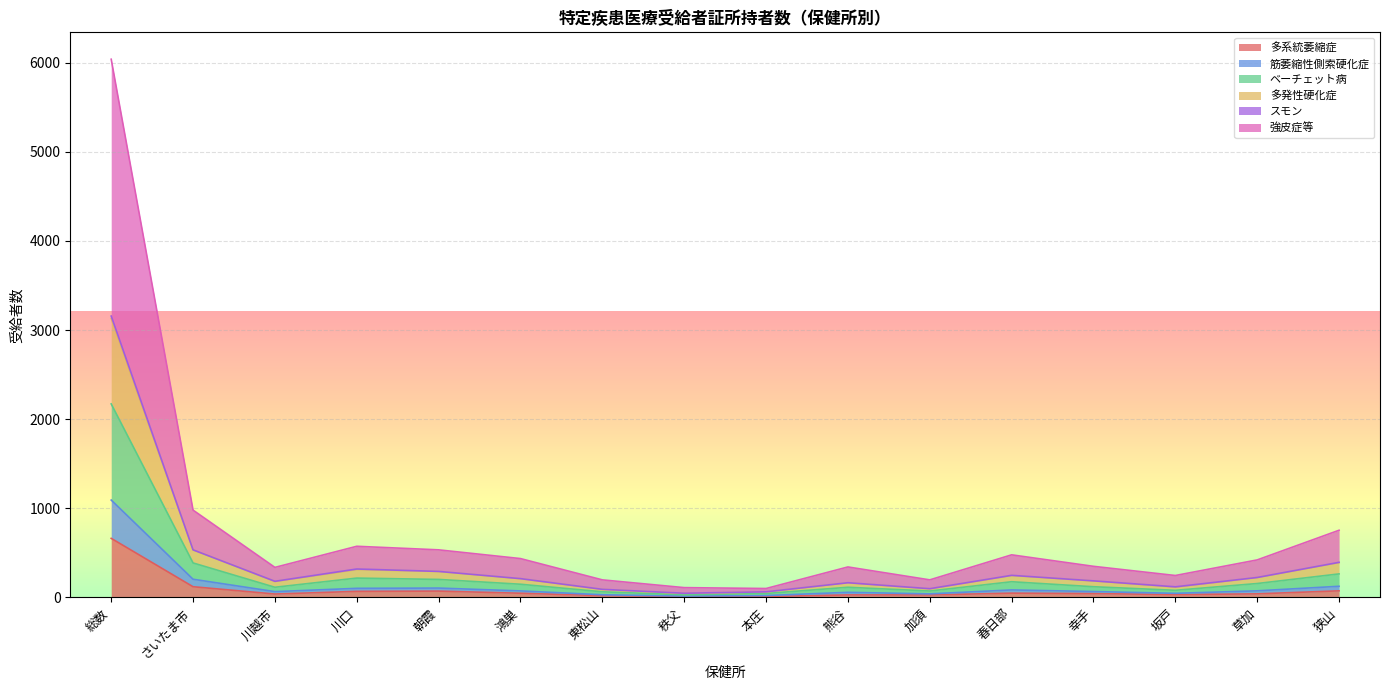

At which category is the sum across all series the highest?

総数